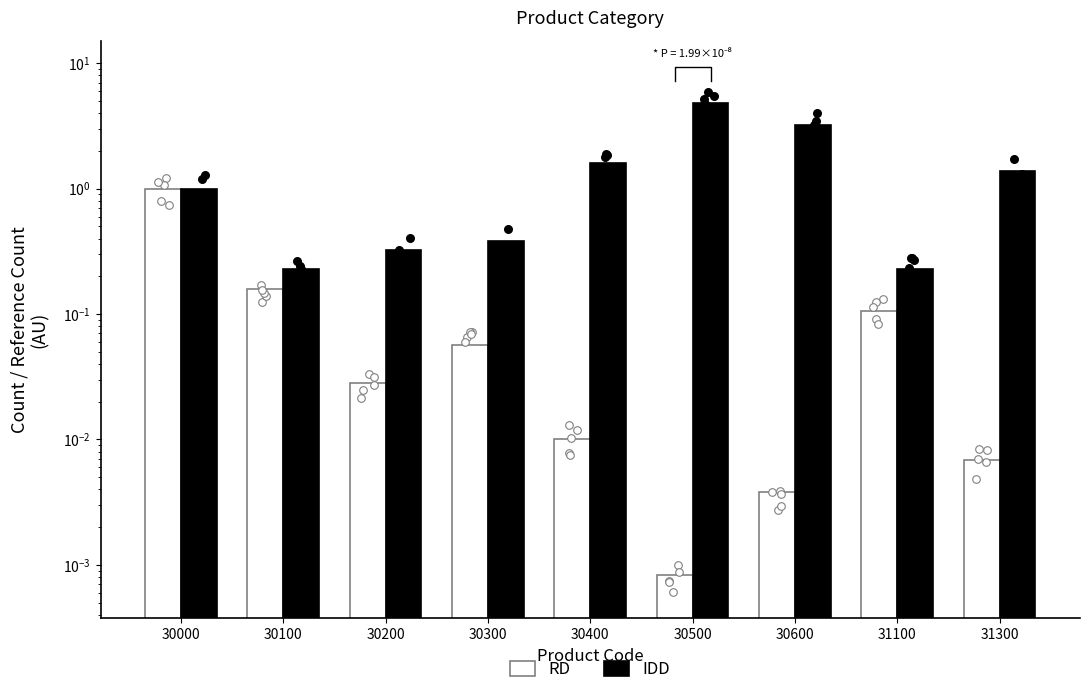

At how many categories does at least one series exceed 1?

4